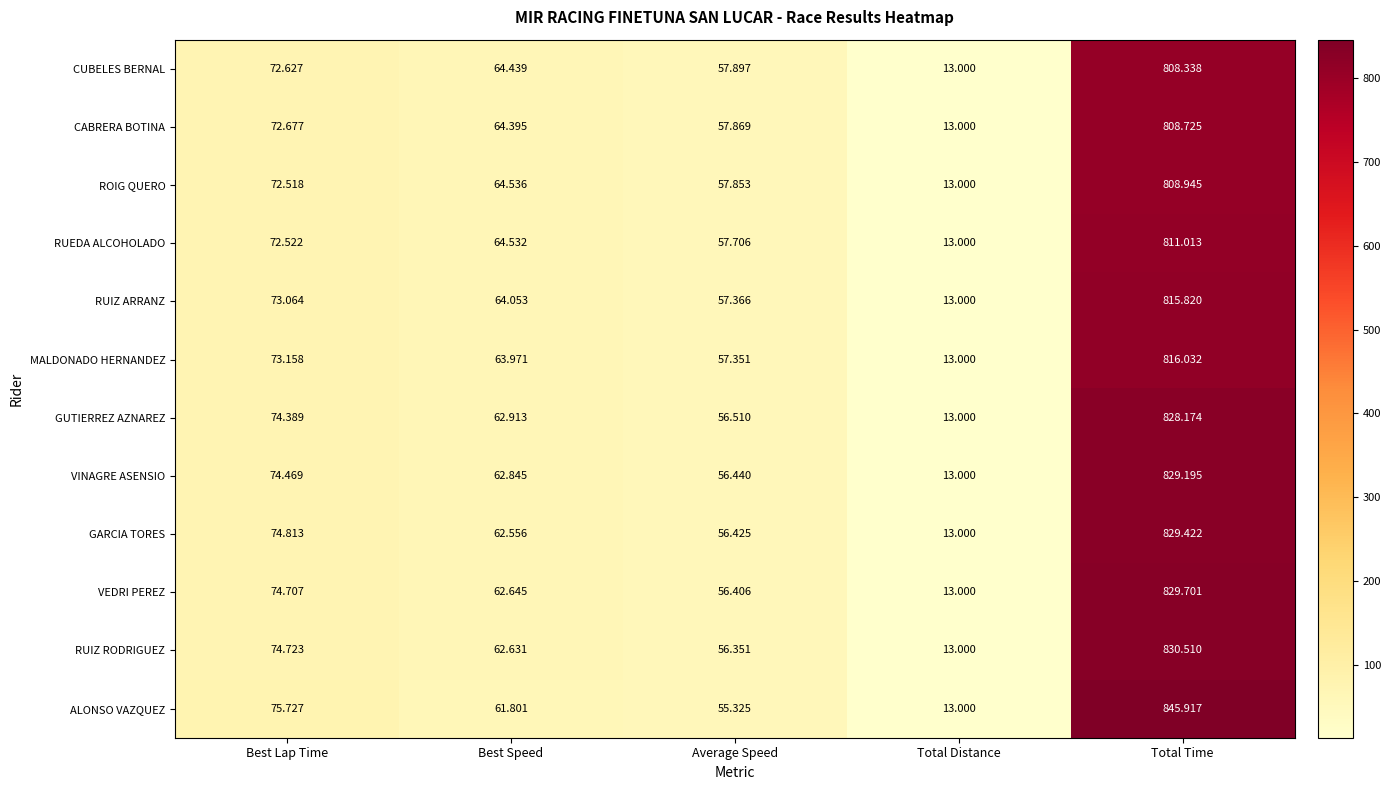

Which series has the largest total across all categories?

ALONSO VAZQUEZ